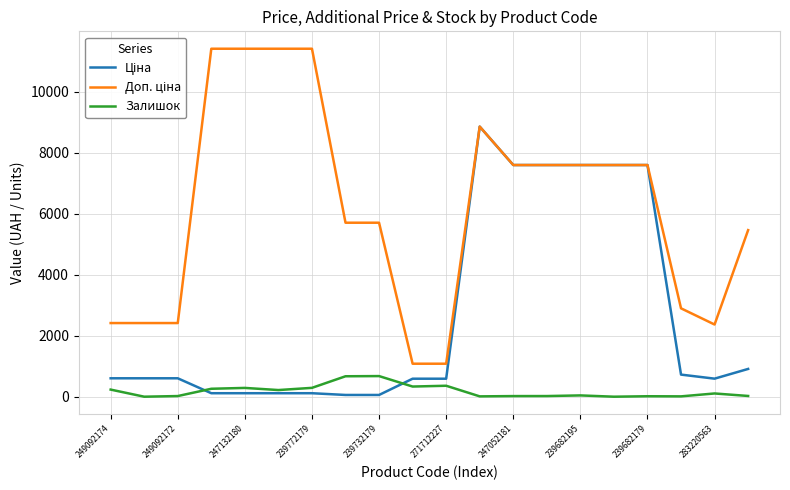

What is the maximum value shown in the chart?

11410.0